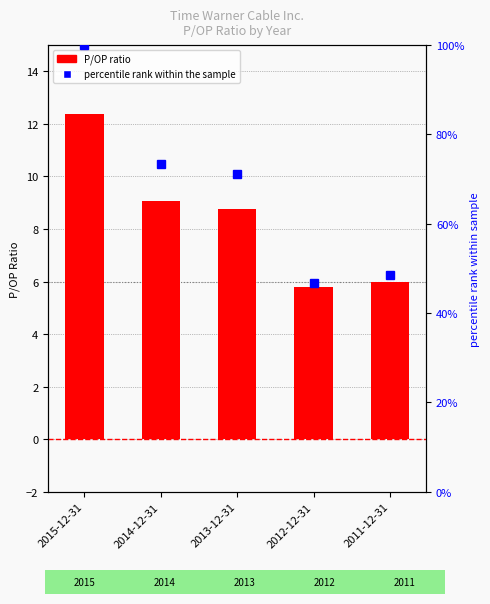

Is it true that P/OP equals 12.4 at 2015-12-31?

True